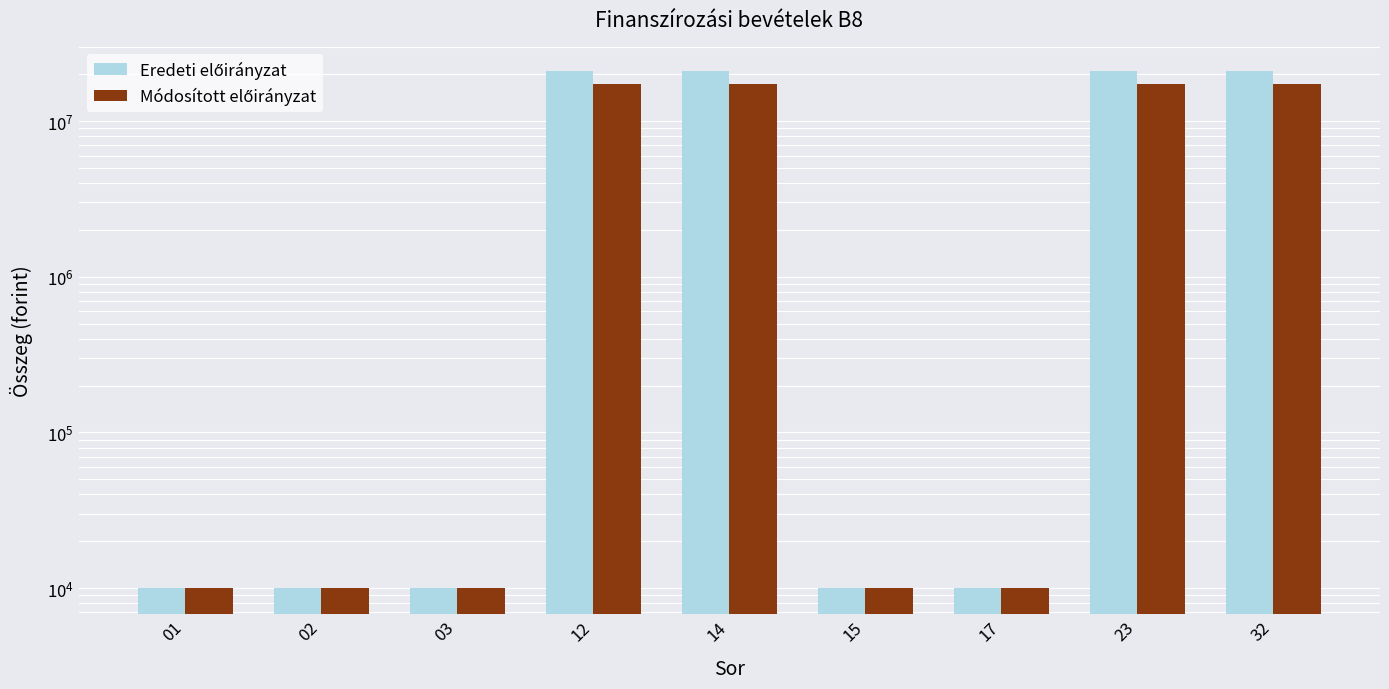

List the series in order of their peak value, lowest first.

Módosított előirányzat, Eredeti előirányzat